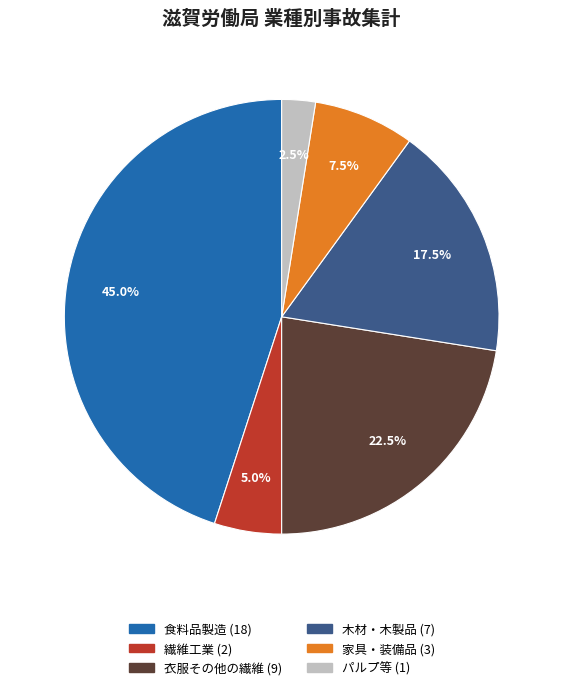

Is there a majority slice in this chart?

No